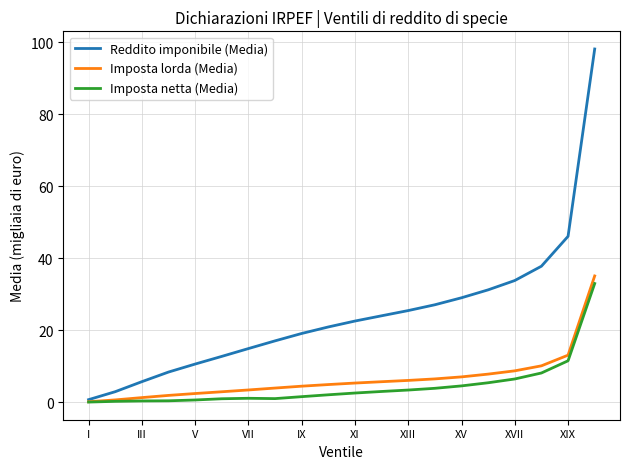

Is this an area chart (filled region under the line)?

No